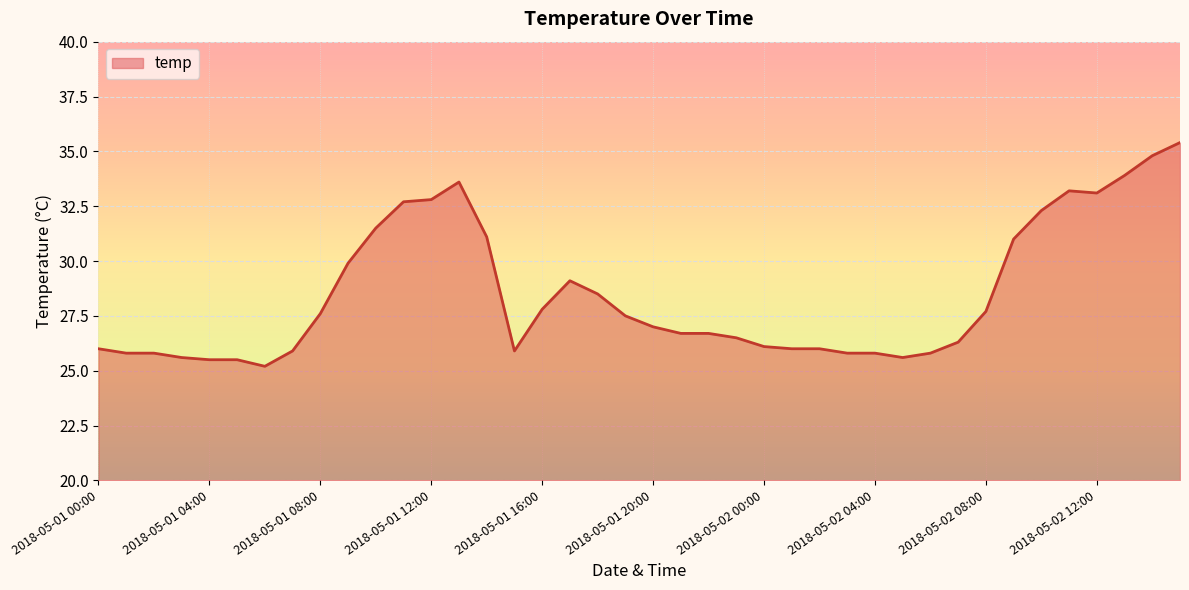

Does the chart display data point markers on the line(s)?

No